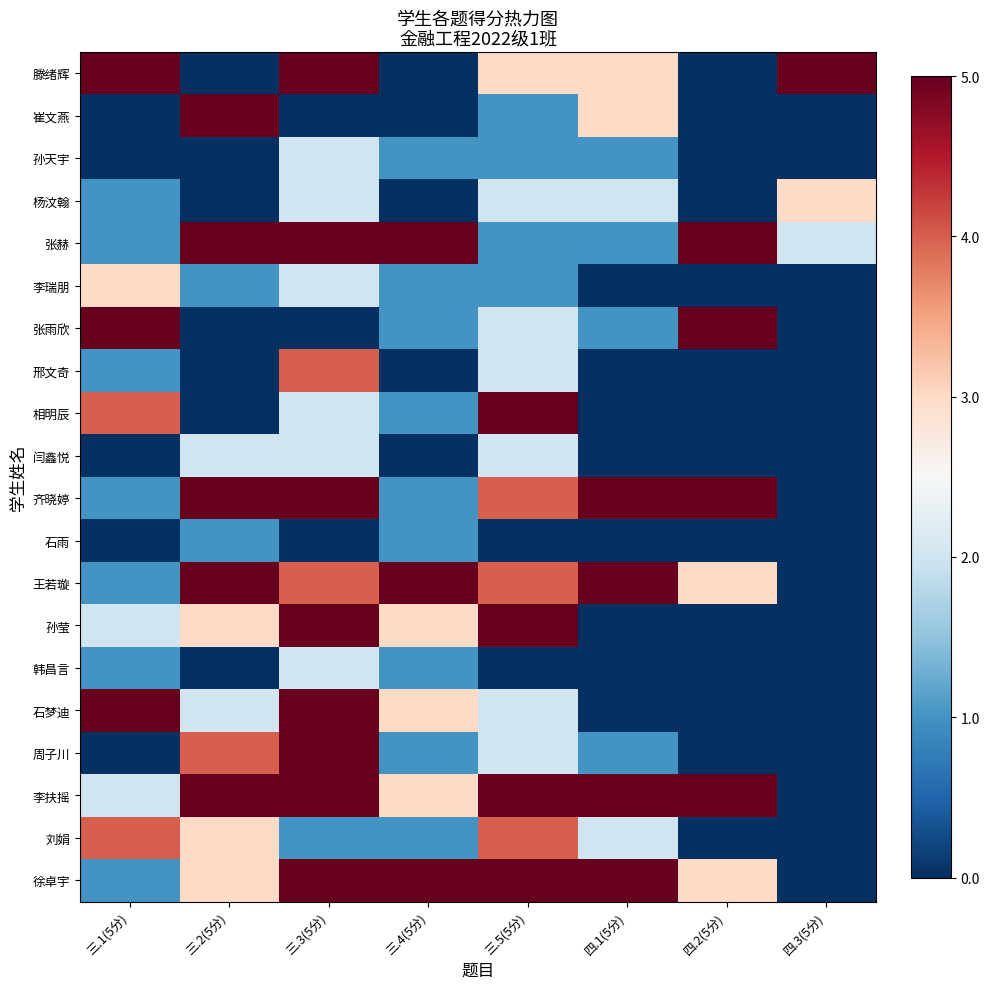

Between 三.5(5分) and 三.2(5分), which is larger?

三.5(5分)